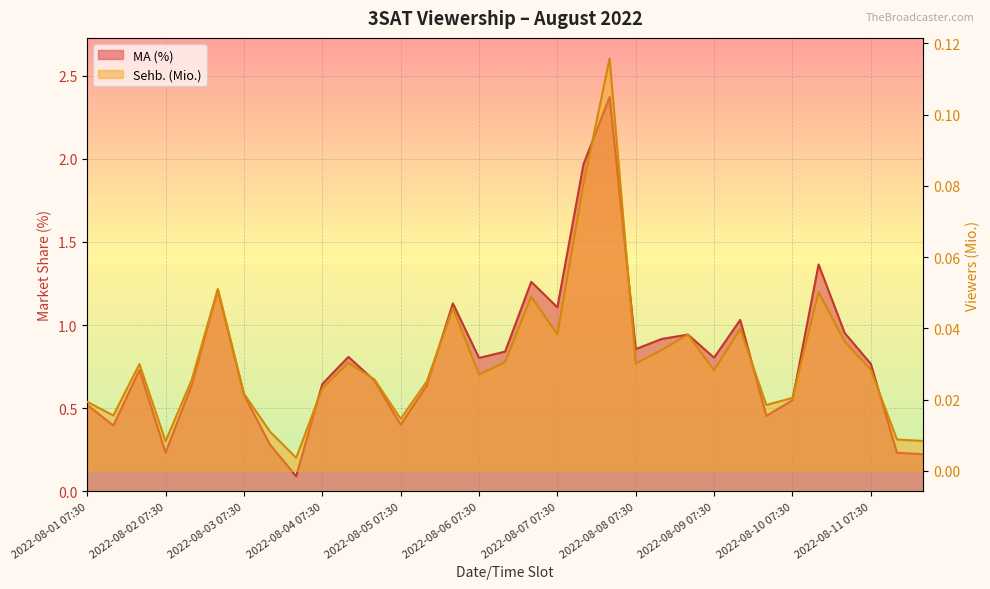

What is the difference between the highest and lowest values at 2022-08-03 07:30?

0.6